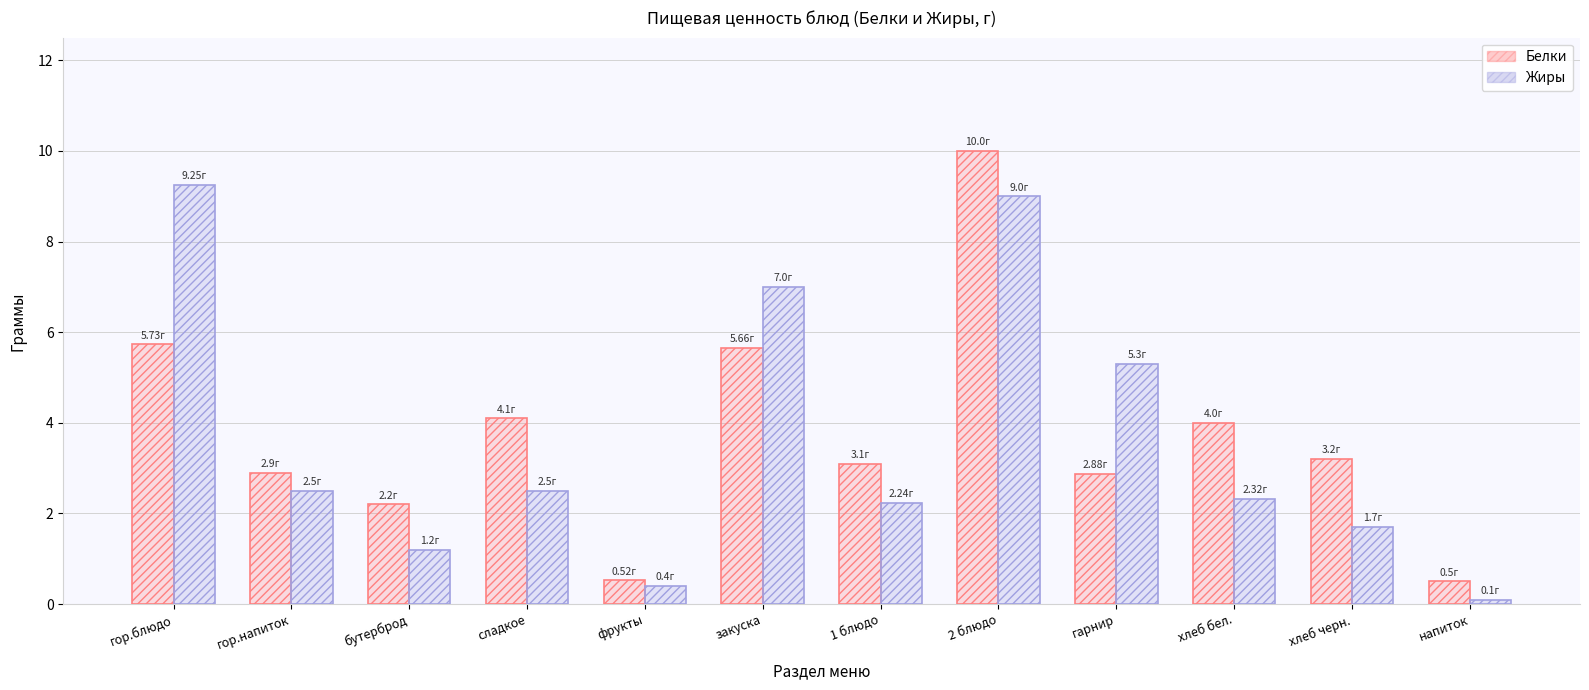

True or false: Белки has a value of 3.1 at 1 блюдо.

True